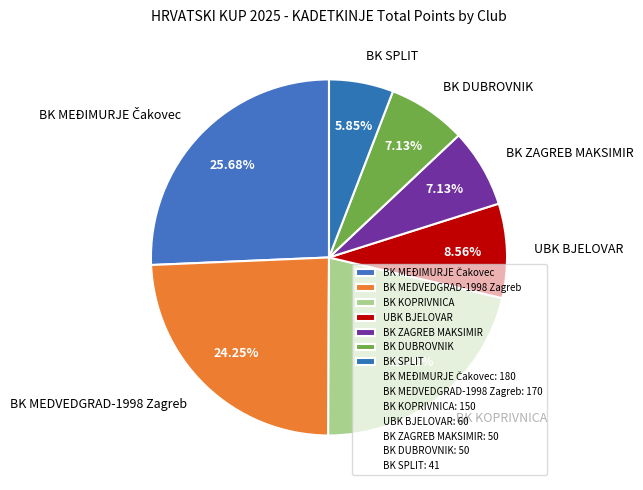

Is there a majority slice in this chart?

No